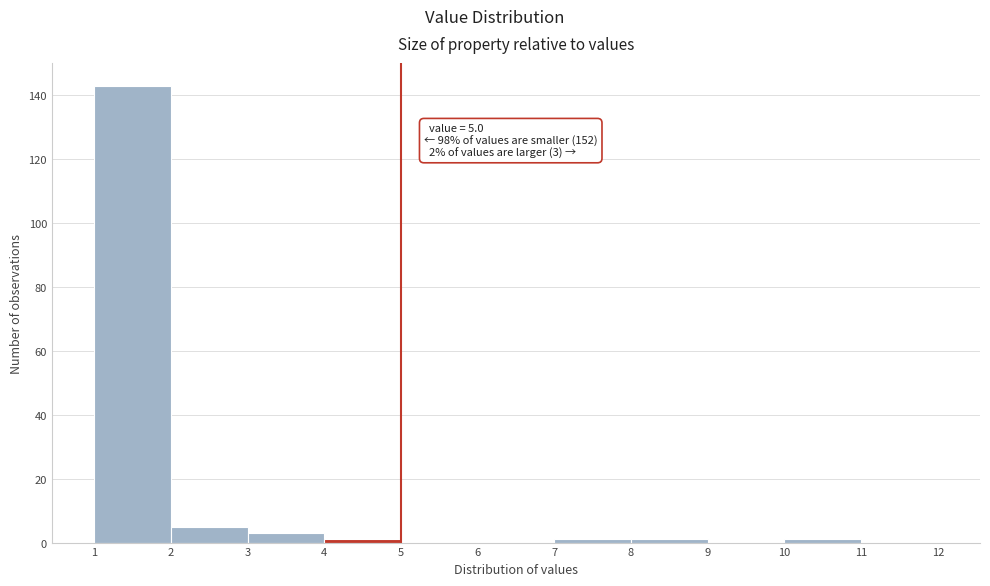

Over which range of the x-axis is the bar tallest?

1 to 2